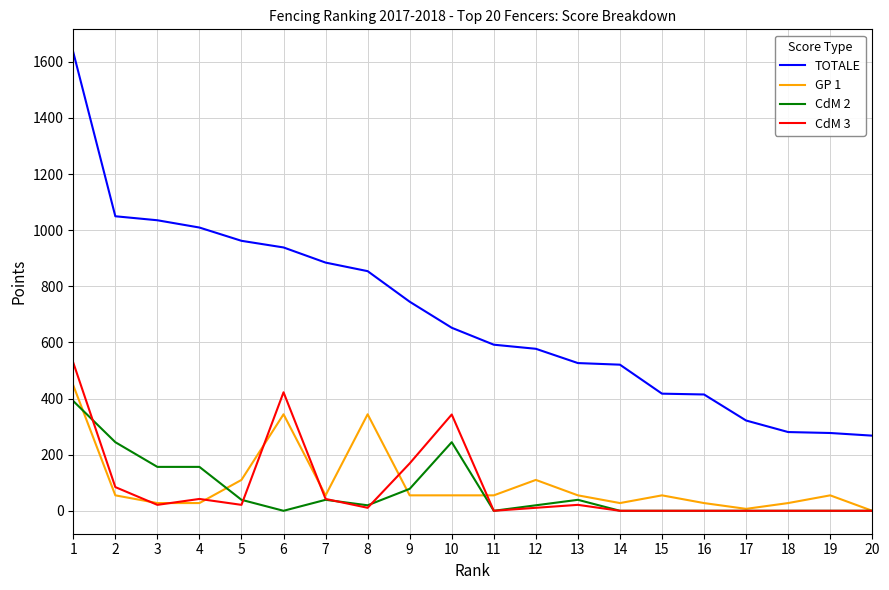

What are all the series names shown in the legend?

TOTALE, GP 1, CdM 2, CdM 3